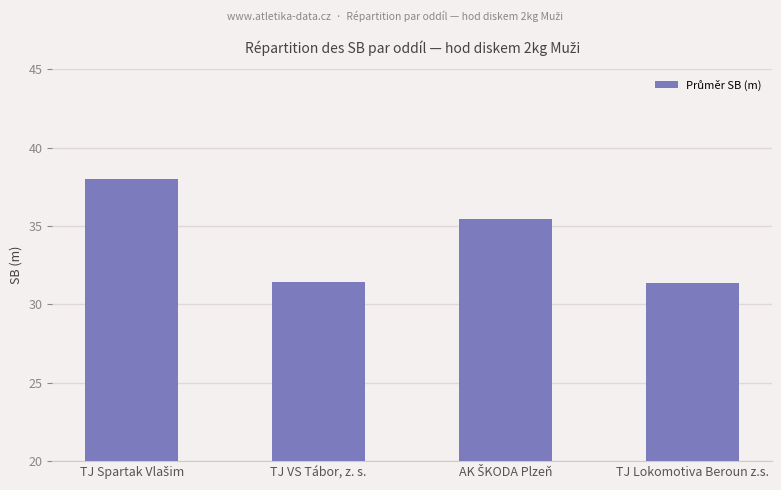

The chart shows a value of 46.8 at TJ Lokomotiva Beroun z.s.. True or false?

False